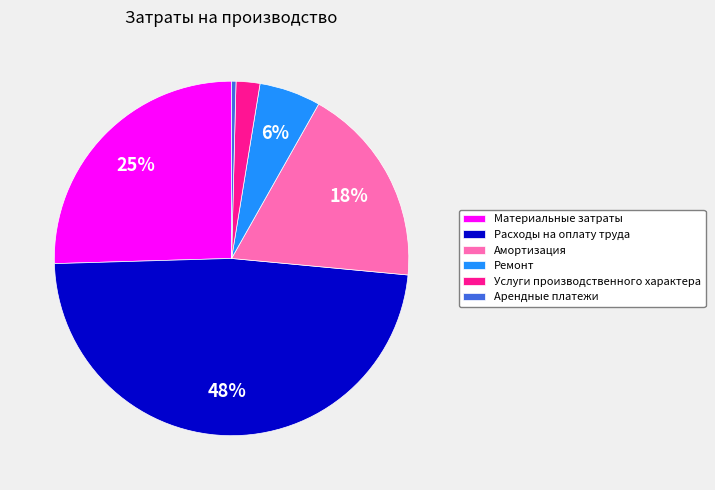

To the nearest percent, what portion does Ремонт represent?

6%